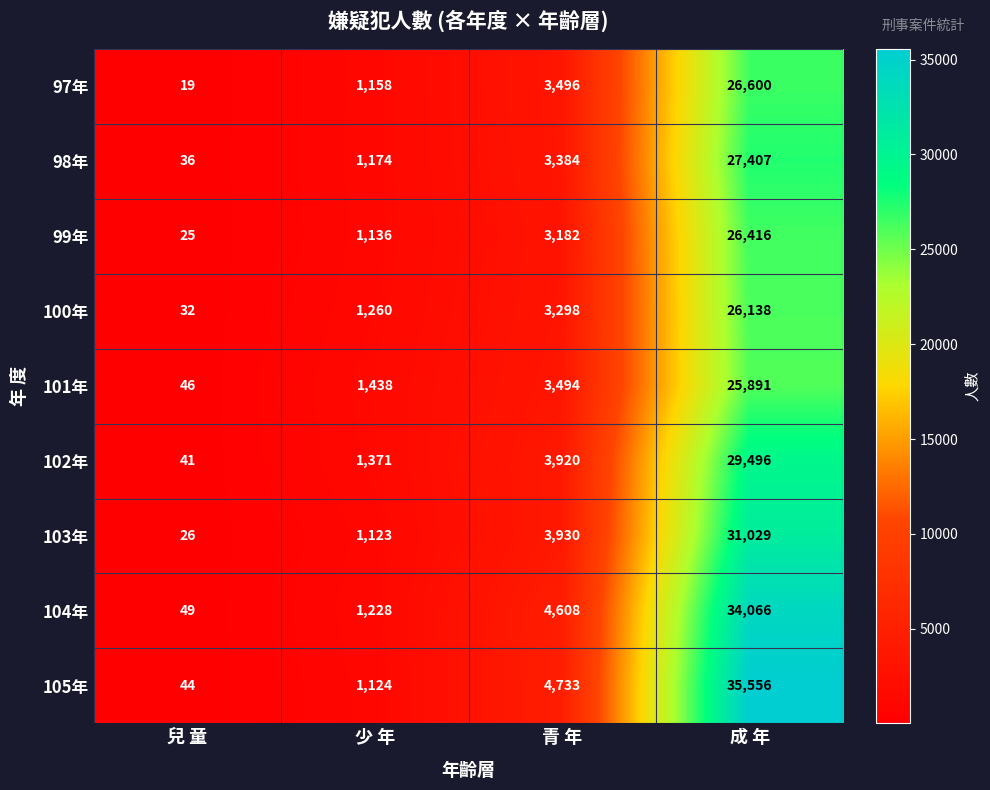

At which category is the sum across all series the highest?

成 年